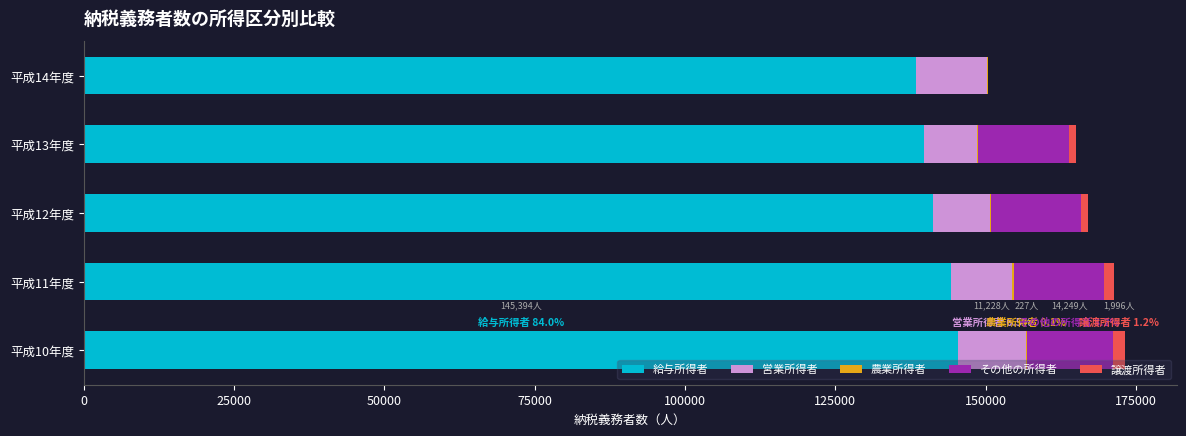

What is the highest value of the 給与所得者 series?

145394